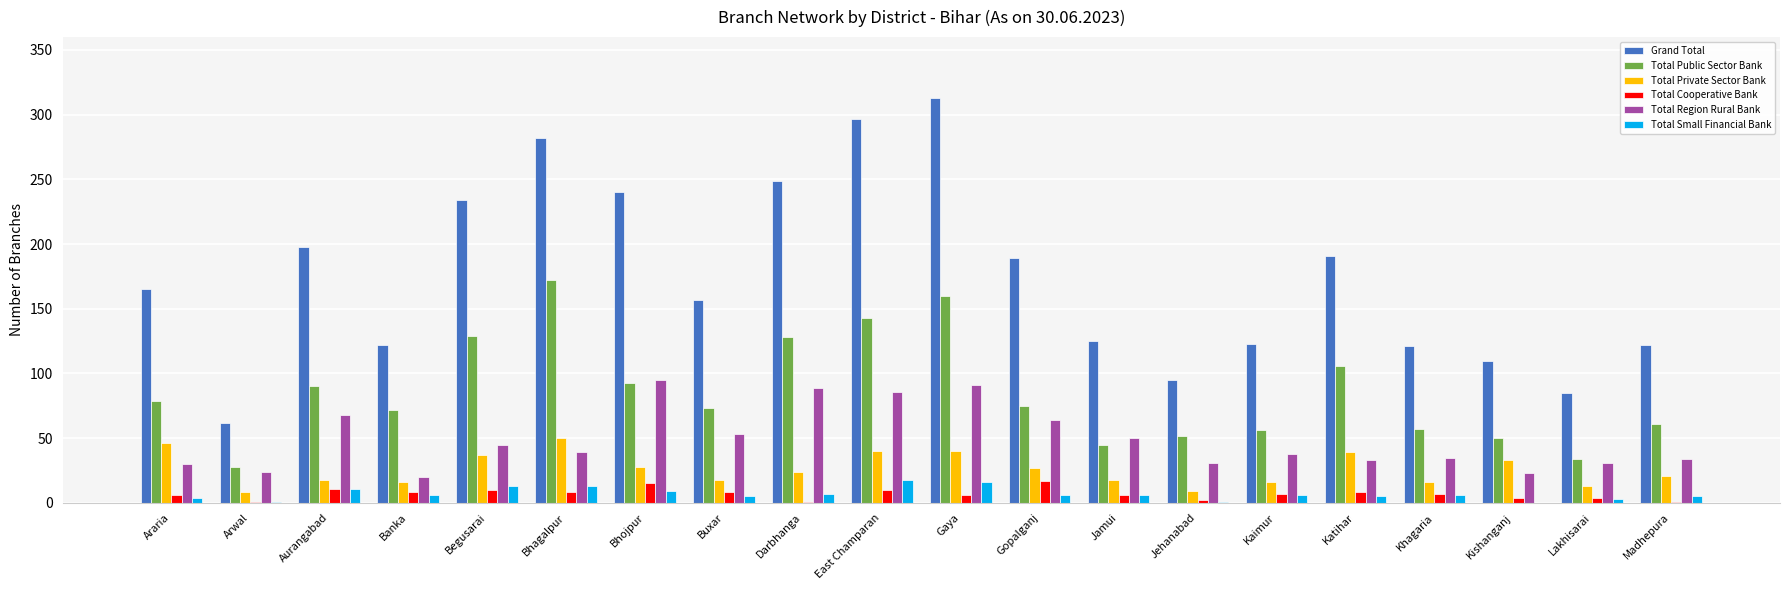

Read the Total Public Sector Bank value at Begusarai, to the nearest 5.

130